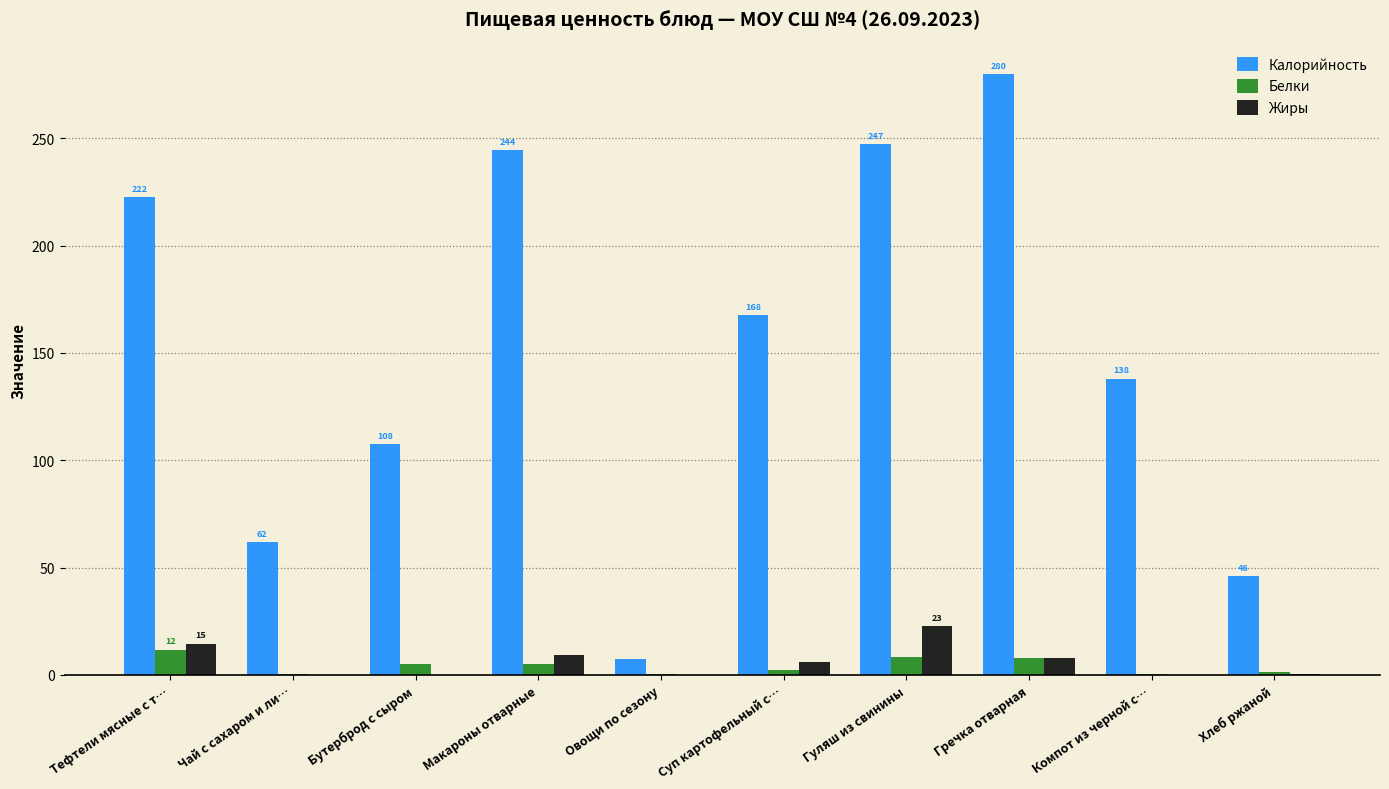

What is the maximum value for Белки?

11.7